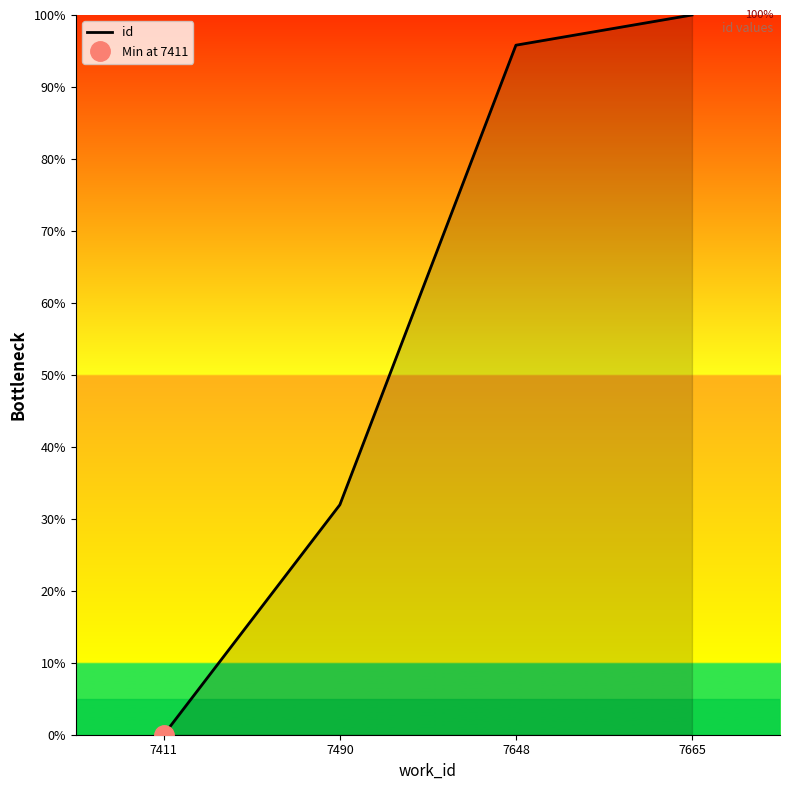

What is the sum of all values?

227.8